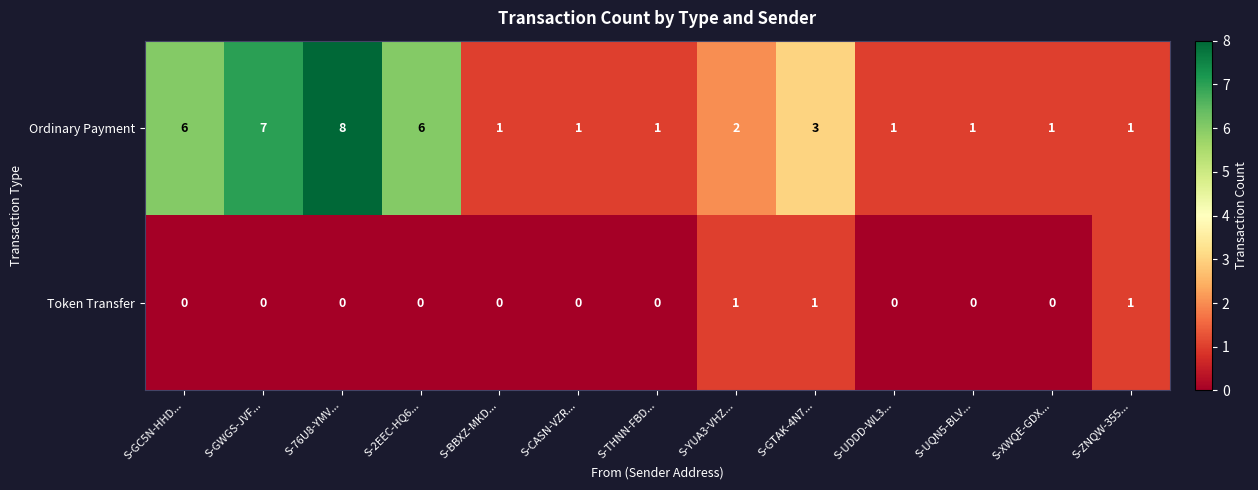

Which label corresponds to the largest value in the chart?

S-76U8-YMV...